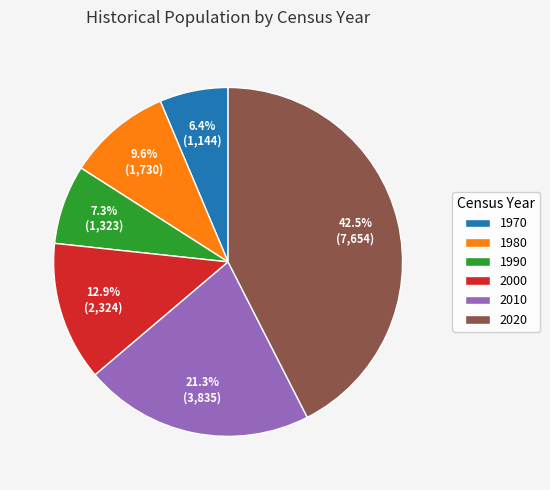

Do 2010 and 1980 together represent more than half of the pie?

No